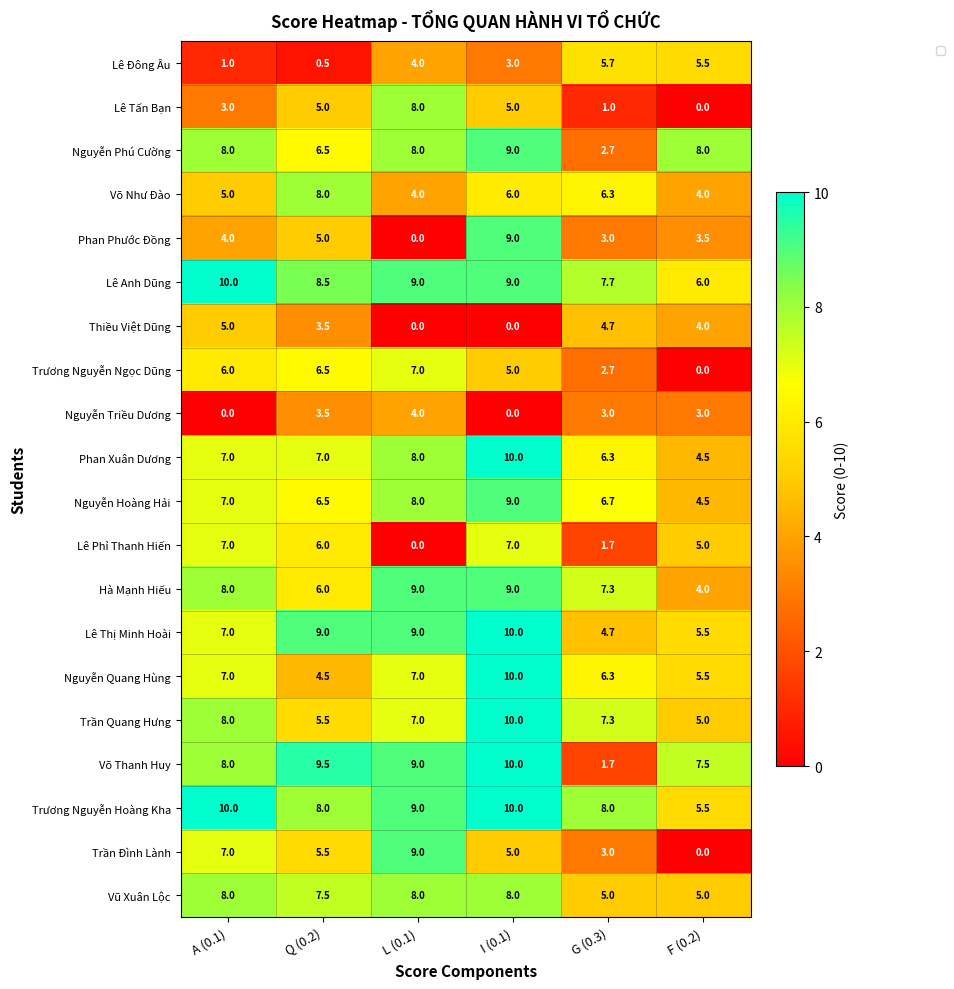

At which category is the sum across all series the highest?

I (0.1)